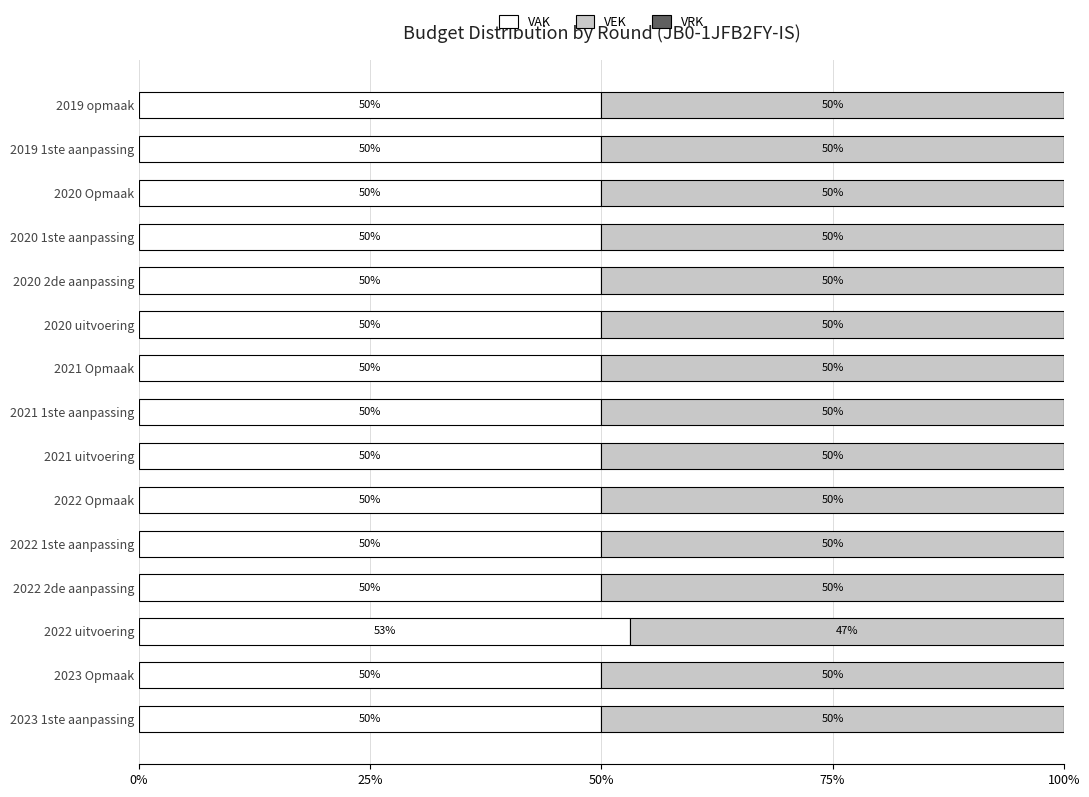

The value of VAK at 2019 1ste aanpassing is 50.0. True or false?

True